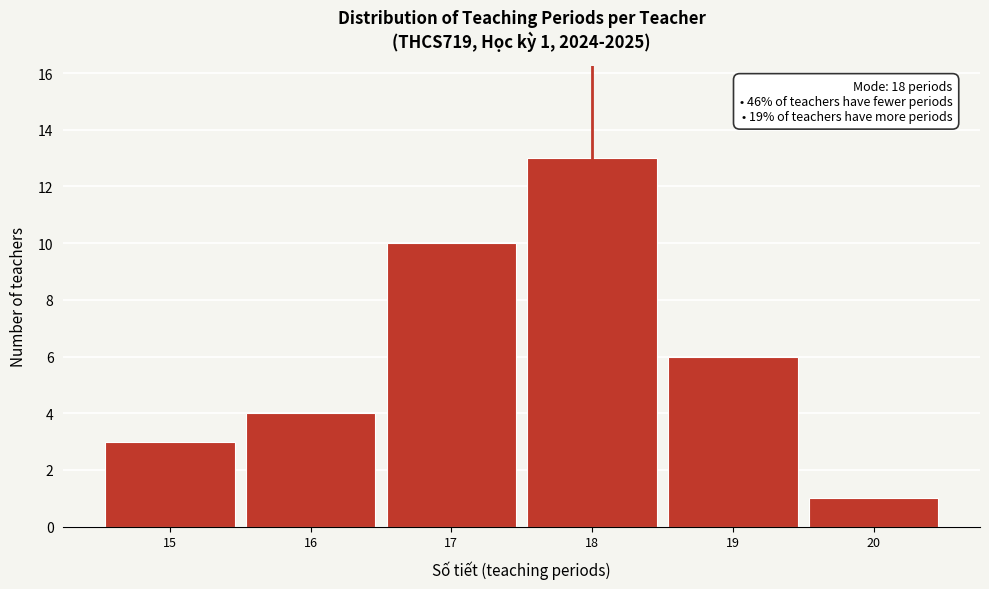

Over which range of the x-axis is the bar tallest?

17.5 to 18.5